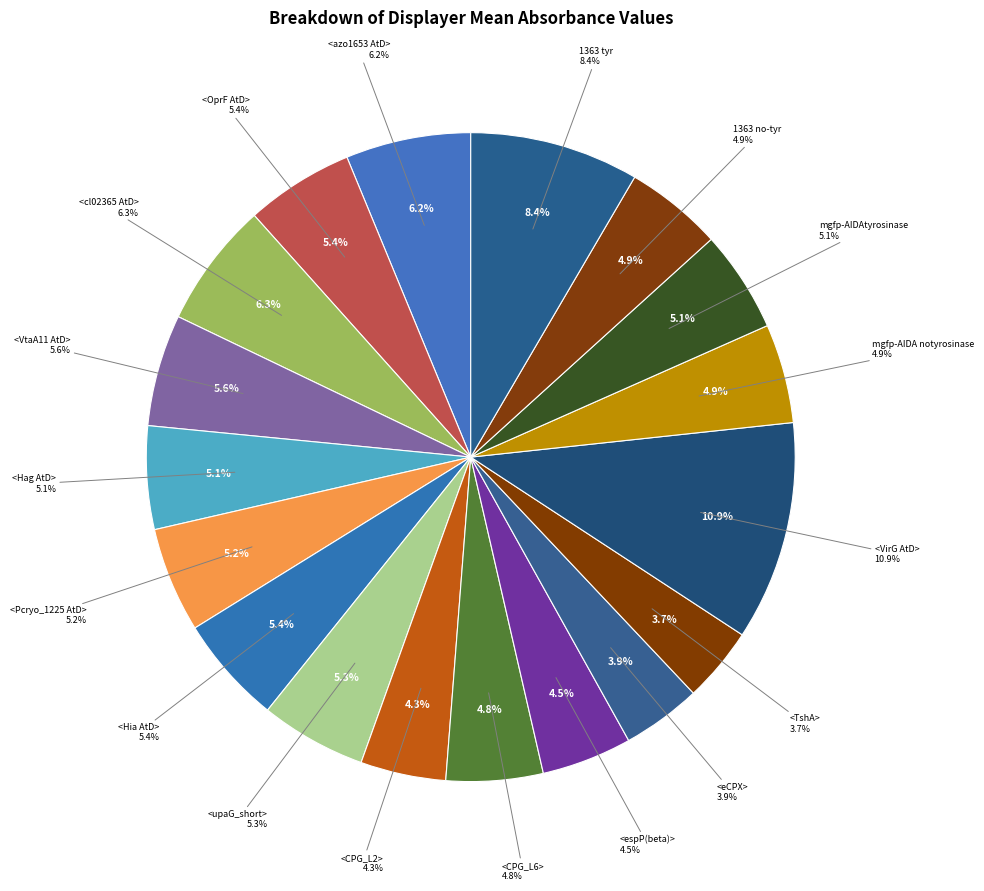

Between <VtaA11 AtD> and <cl02365 AtD>, which is larger?

<cl02365 AtD>